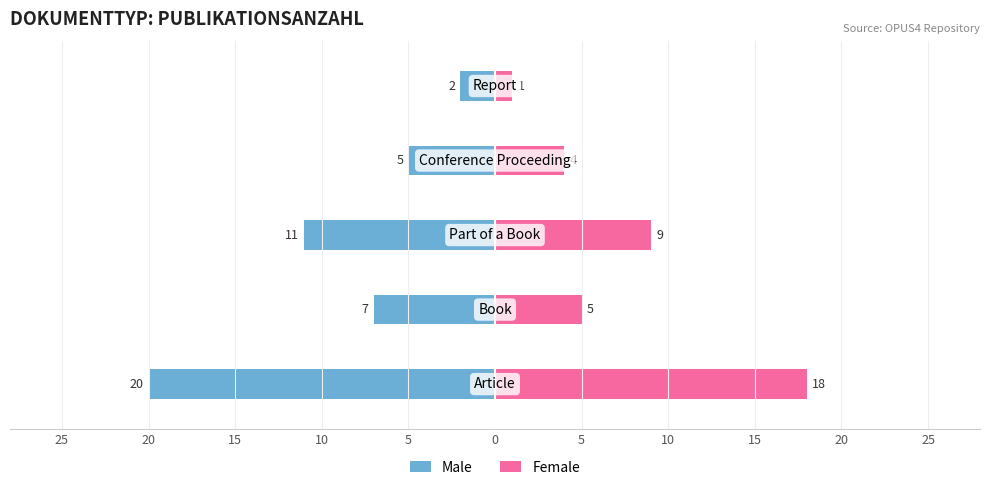

What value does the Female series have at 10, to the nearest 5?

5